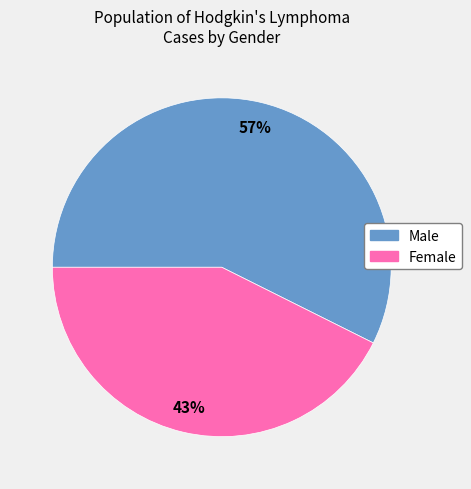

Rank the categories by value from highest to lowest.

Male, Female